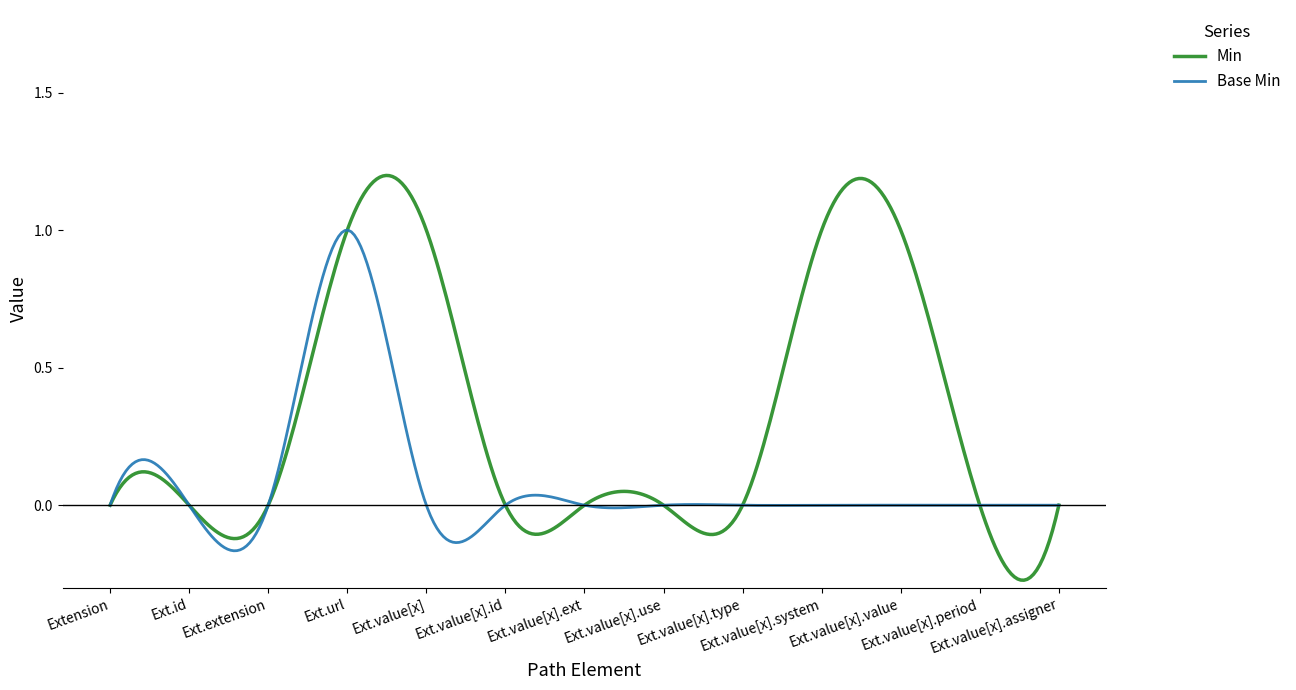

Which series has the largest total across all categories?

Min